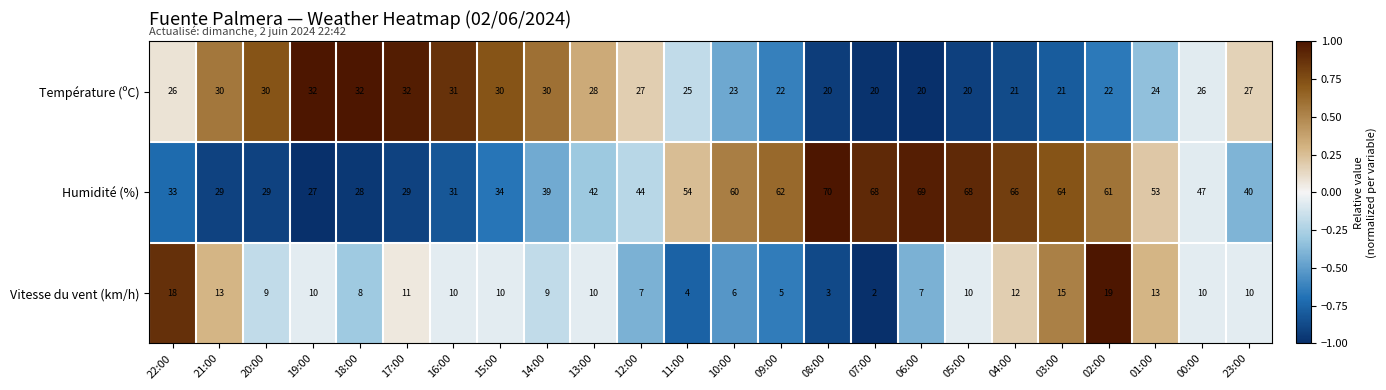

What is the sum of the Vitesse du vent (km/h) values at 06:00 and 19:00?

17